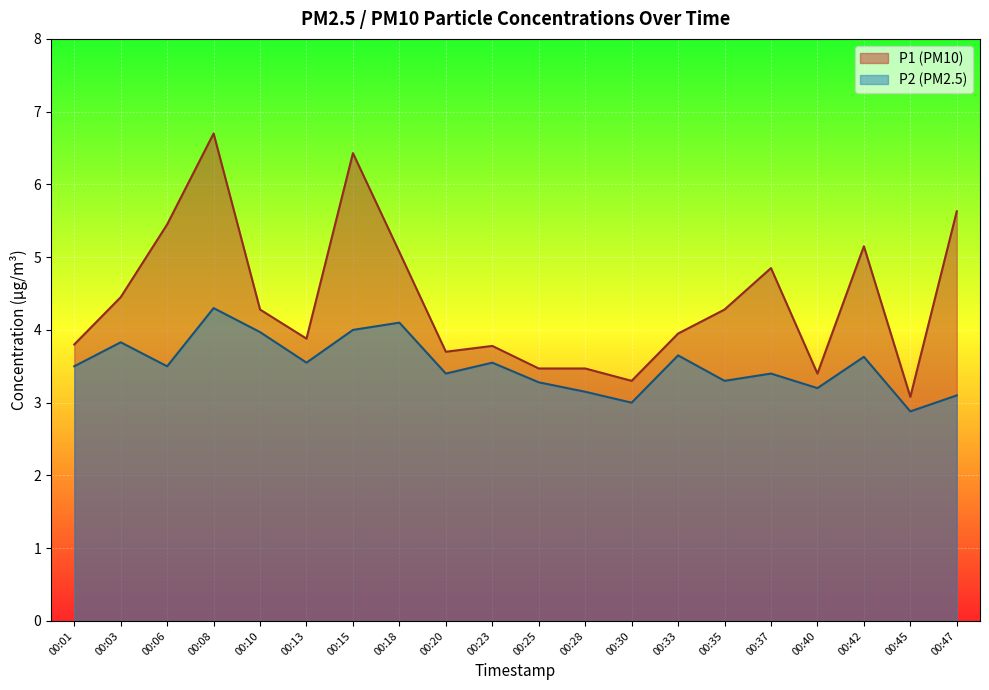

What is the value of the P2 point at the 11th from the left?

3.3